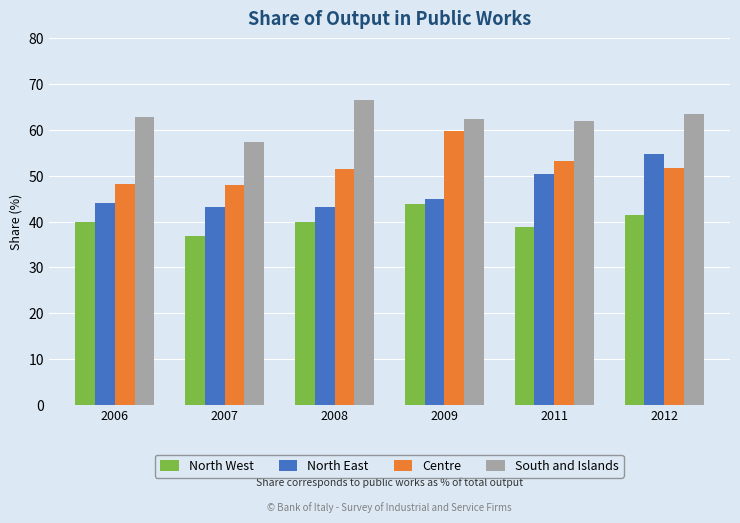

Is the value of Centre at 2009 greater than the value of North West at 2009?

Yes